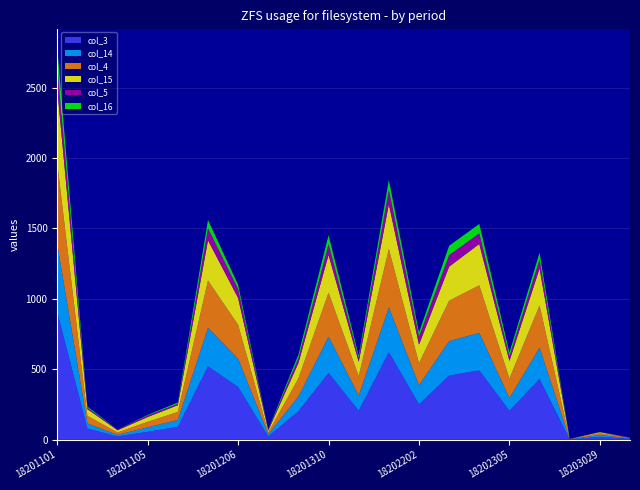

Reading right to left, what are all the values shown in this chart?

col_3: 6	20	2	431	205	492	455	251	622	205	474	202	23	374	521	92	56	23	79	905
col_14: 4	13	1	222	91	266	245	136	317	108	258	105	16	201	273	48	32	11	36	482
col_4: 3	13	2	300	138	338	287	156	415	138	312	128	13	240	336	57	39	17	54	574
col_15: 0	7	0	263	125	294	242	132	318	102	268	110	13	191	286	48	34	16	48	526
col_5: 3	1	0	65	33	75	82	58	101	28	76	34	7	63	86	10	11	5	10	162
col_16: 0	1	0	47	26	67	66	29	71	16	64	25	2	31	58	9	4	0	8	133